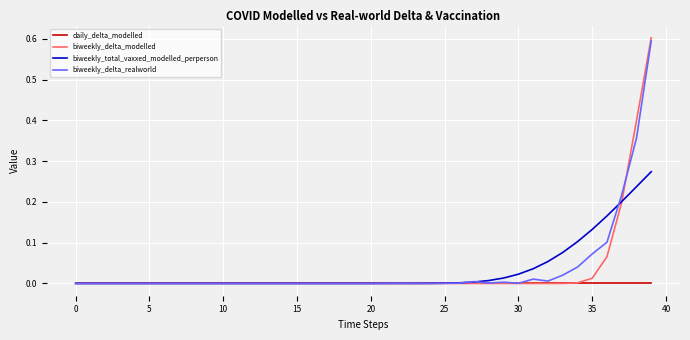

Which series has the largest range (max minus min)?

biweekly_delta_modelled